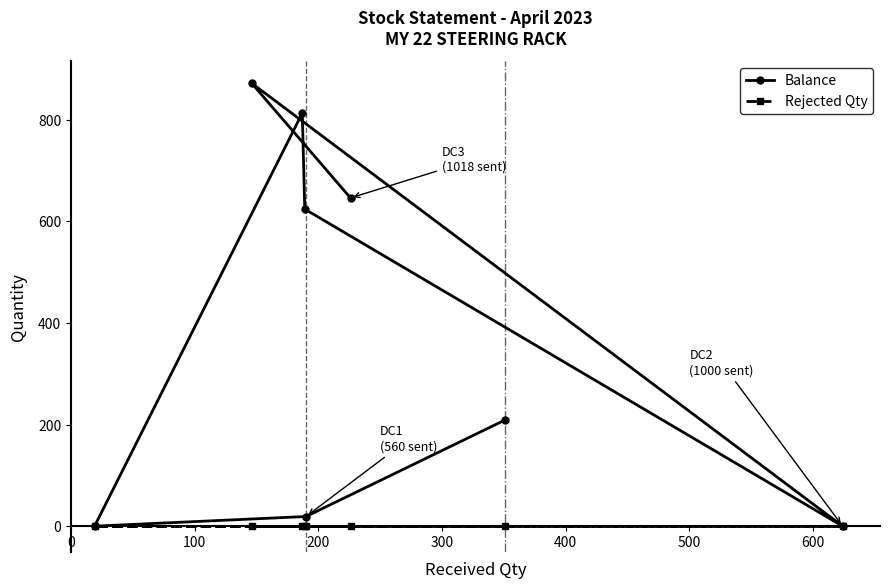

True or false: Balance and Rejected Qty cross at least once.

False